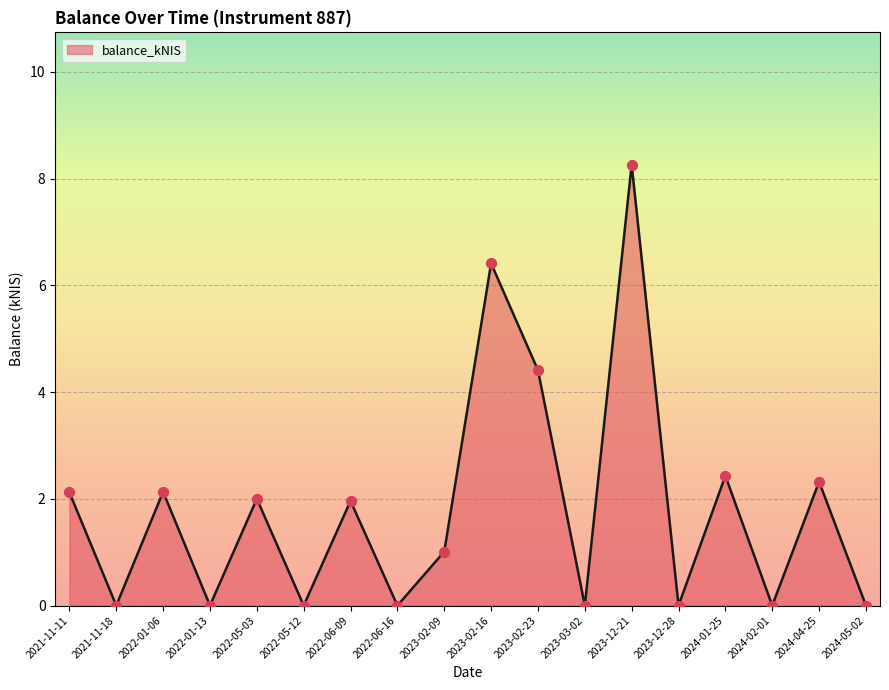

What is the change in value from 2022-06-16 to 2023-12-21?

+8.3